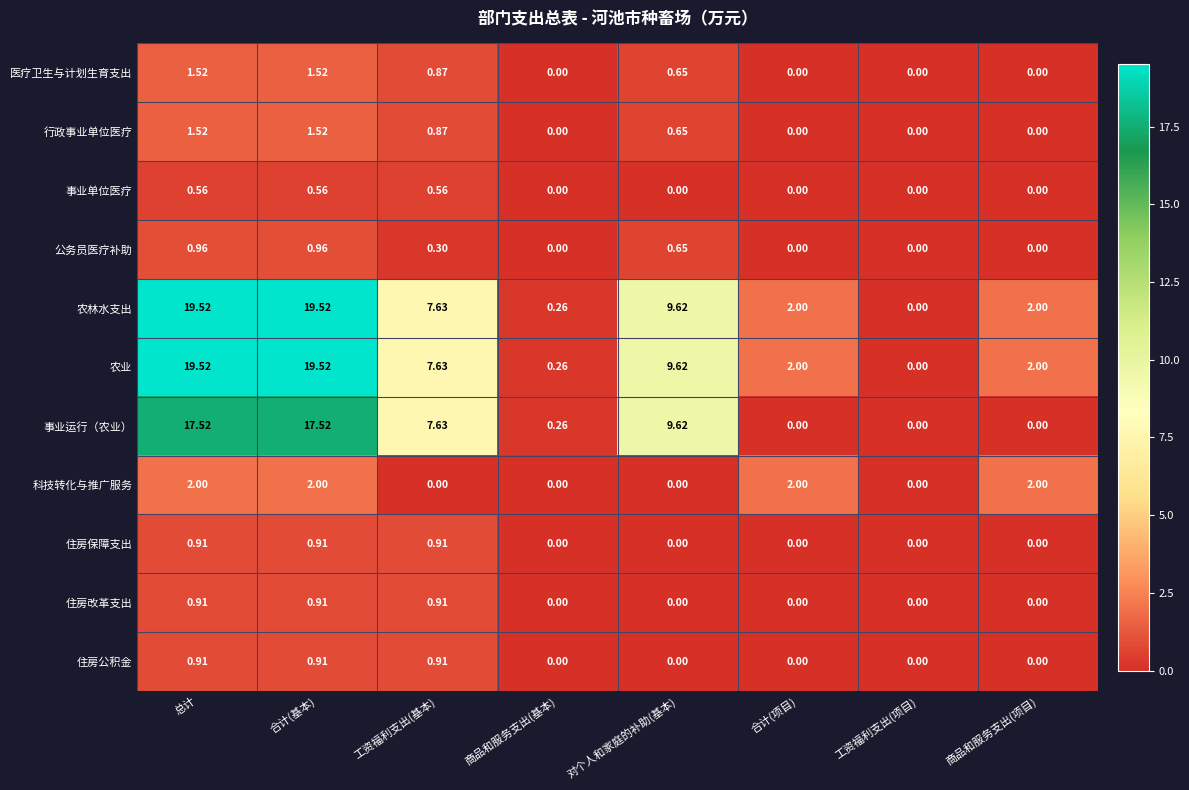

Where does the 农业 series first go above 7?

总计